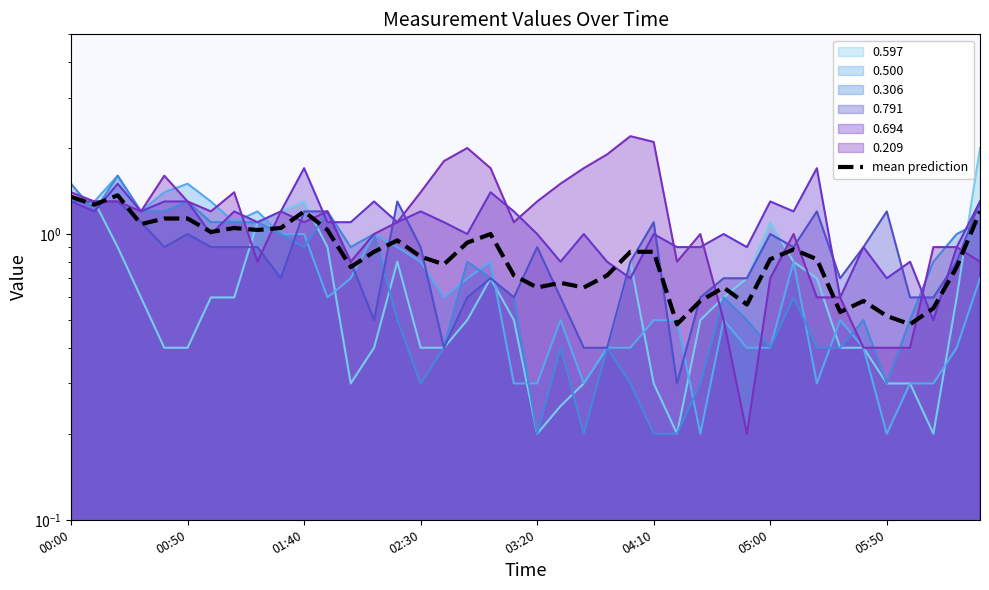

Reading right to left, list all the values displayed in this chart.

1.2	0.8	0.6	0.5	0.5	0.6	0.5	0.8	0.9	0.8	0.6	0.7	0.6	0.5	0.9	0.9	0.7	0.6	0.7	0.7	0.7	1.0	0.9	0.8	0.8	1.0	0.9	0.8	1.0	1.2	1.1	1.0	1.1	1.0	1.1	1.1	1.1	1.4	1.3	1.3